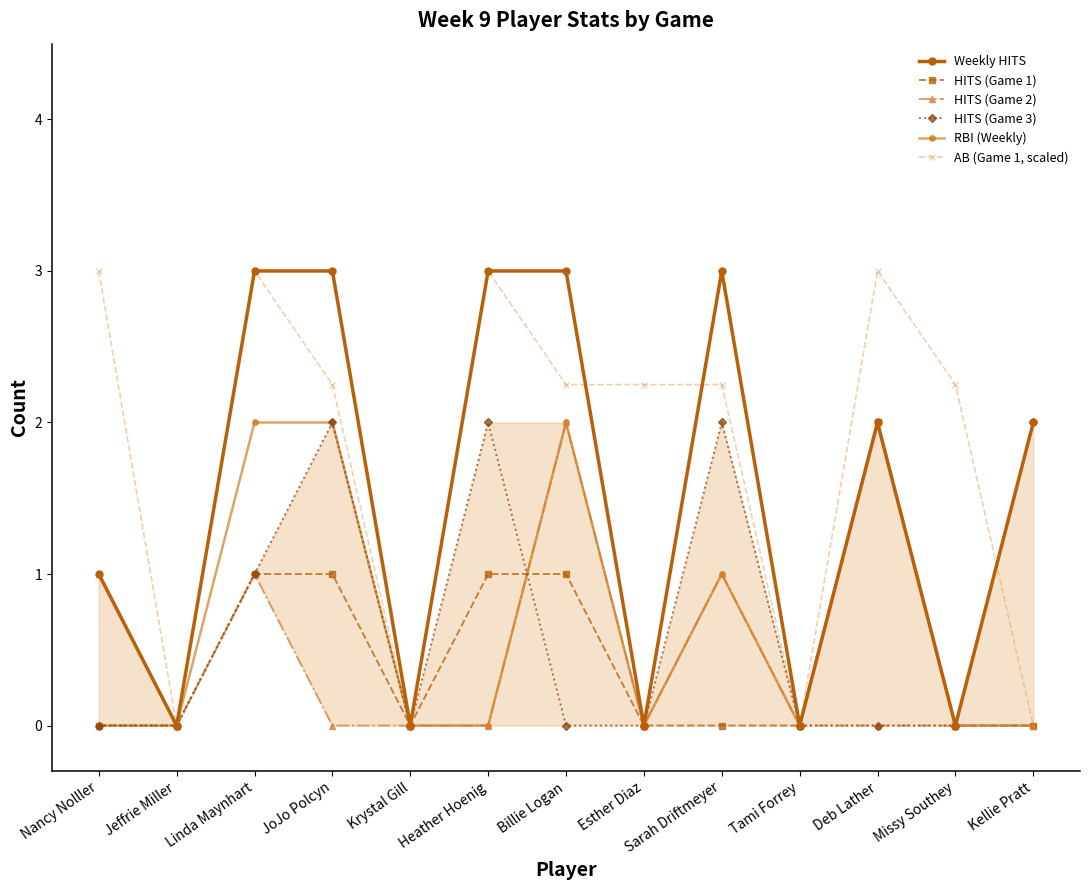

Count the HITS (Game 1) values in the range 0 to 1.

12